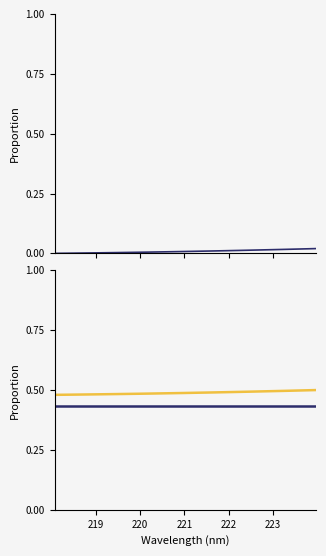

The value of Intensity at 28 is 0.0. True or false?

False